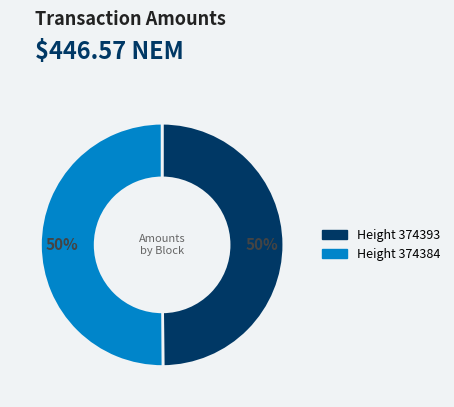

Approximately how many times larger is the value at Height 374393 compared to Height 374384?

1.0